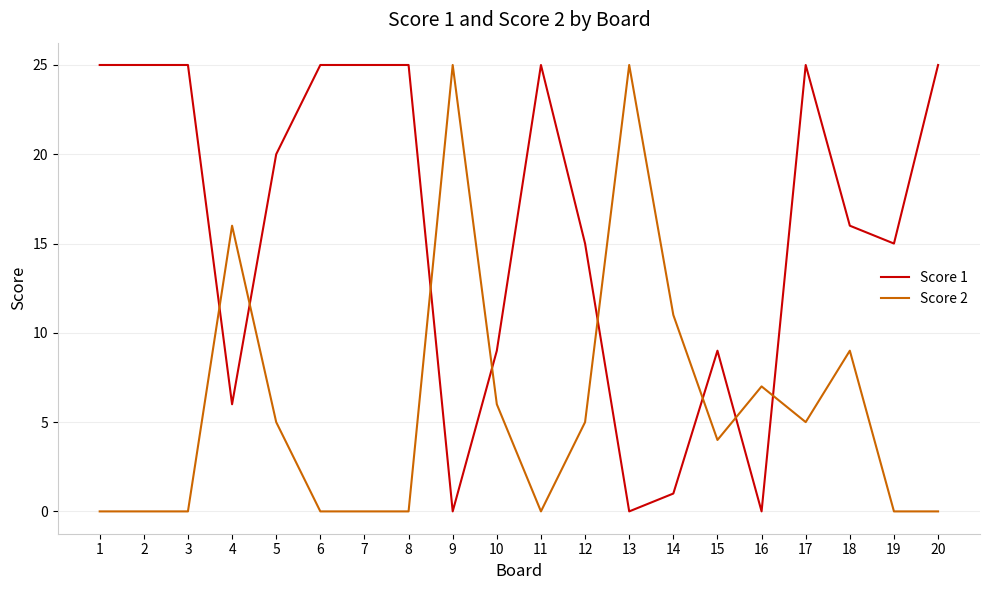

Count the number of data series in this chart.

2